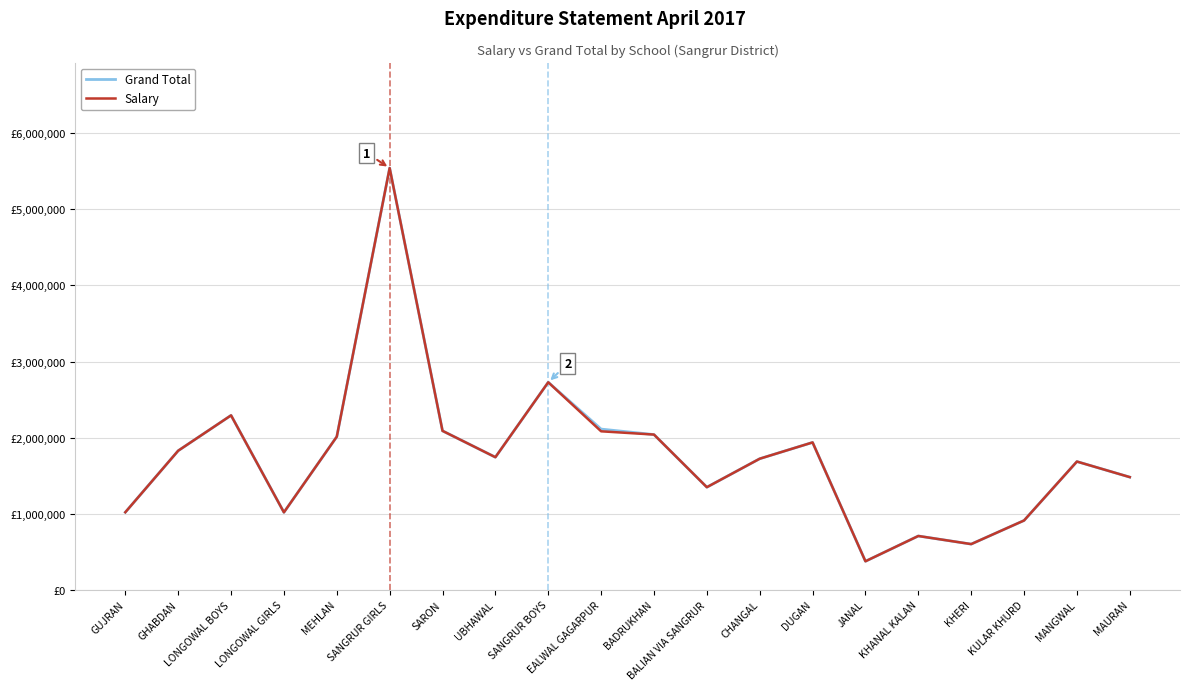

What are all the series names shown in the legend?

Grand Total, Salary